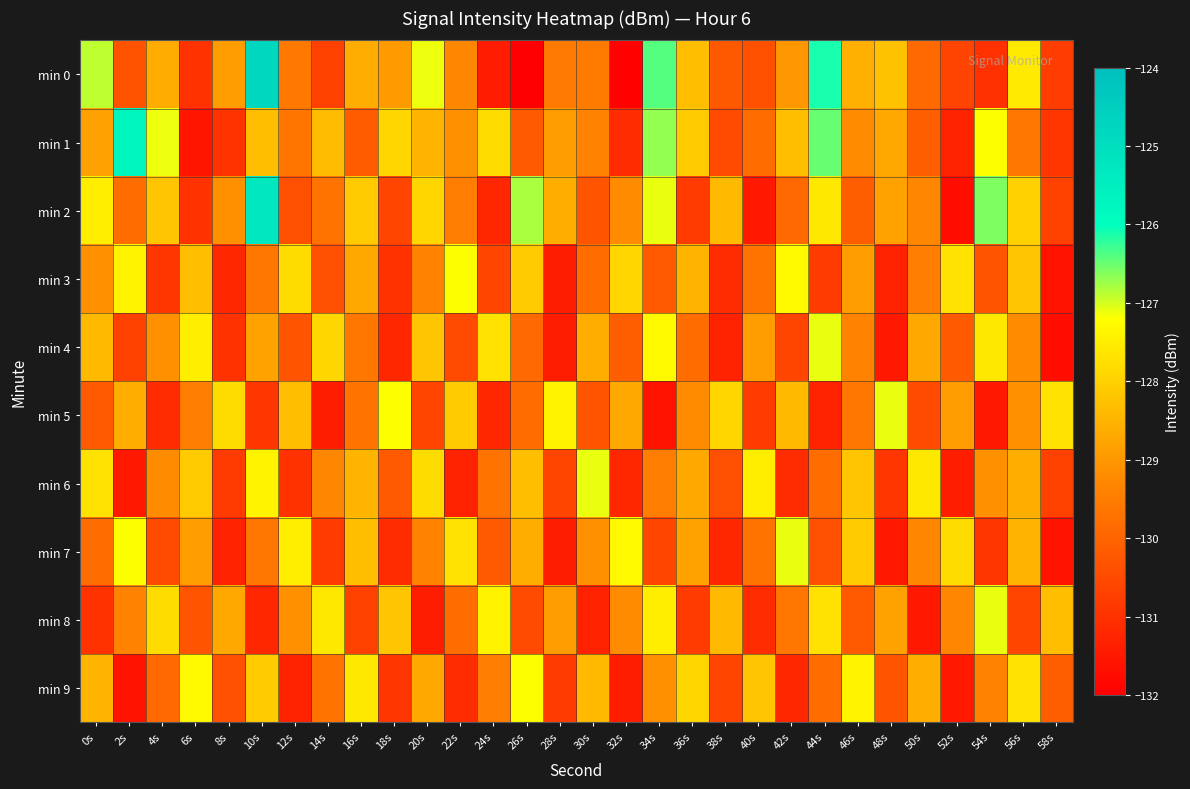

Which has a higher value, 46s or 30s?

46s